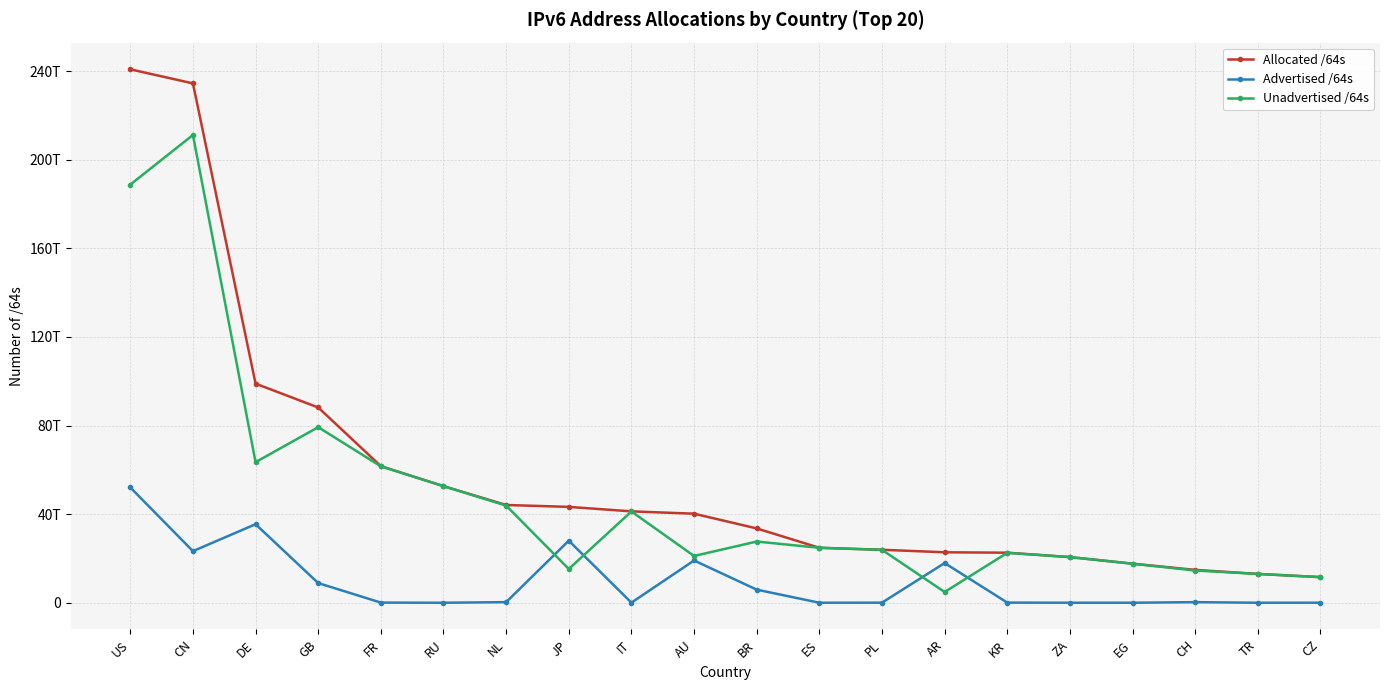

Rank the categories by Unadvertised /64s value from lowest to highest.

AR, CZ, TR, CH, JP, EG, ZA, AU, KR, PL, ES, BR, IT, NL, RU, FR, DE, GB, US, CN